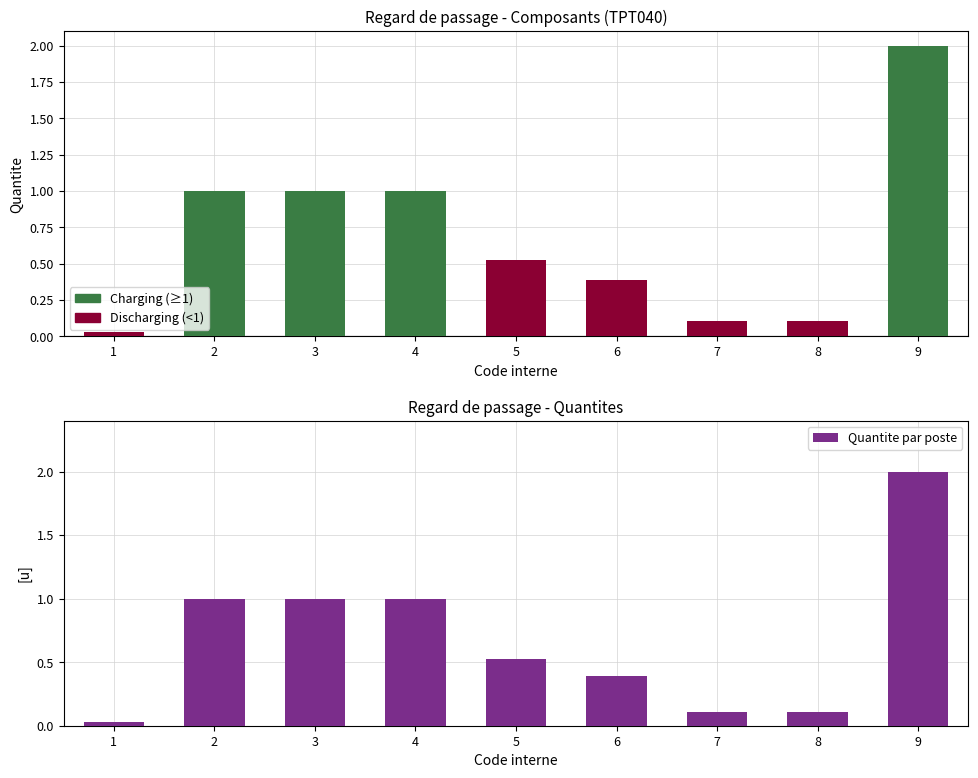

What is the change in value from 3 to 8?

-0.9